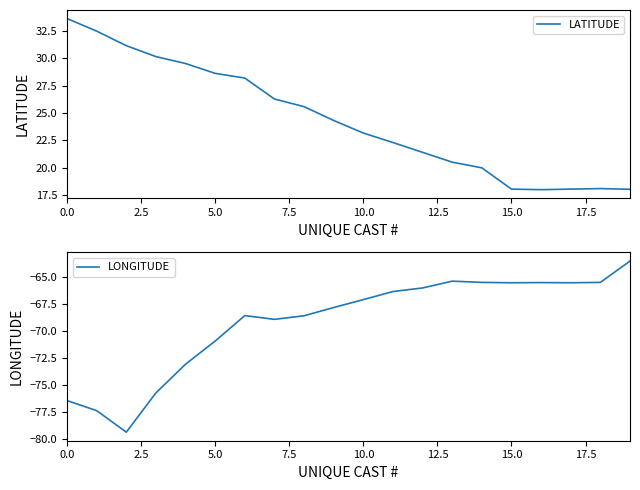

How many data points in LATITUDE are less than 24?

10